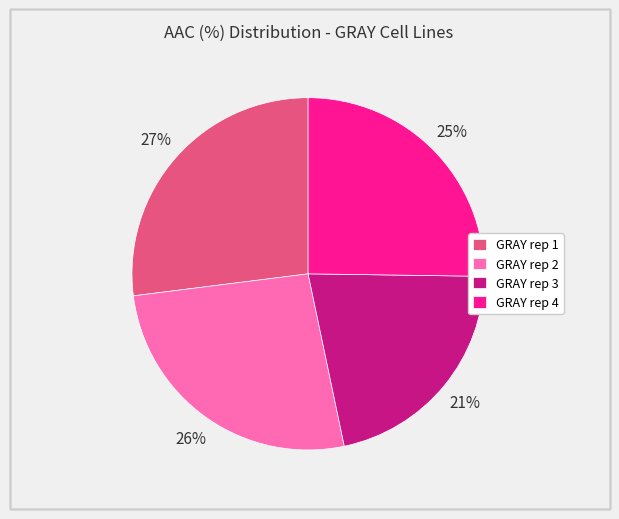

Do GRAY rep 4 and GRAY rep 2 together represent more than half of the pie?

Yes